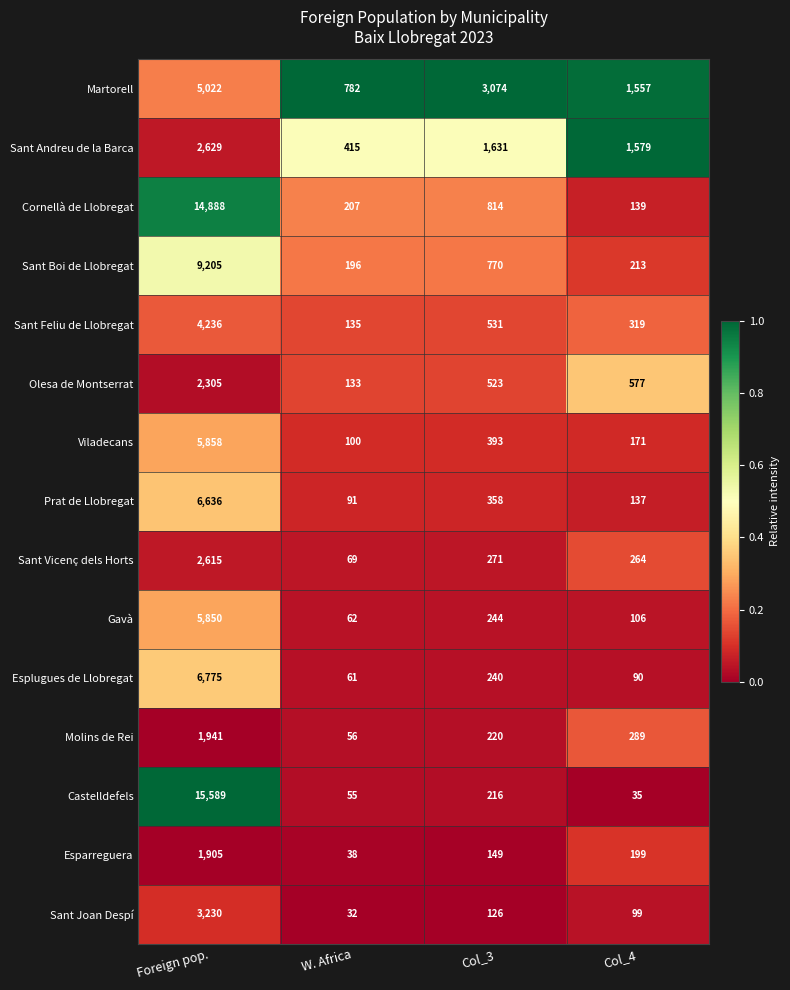

Where does the Martorell series first go above 3074?

Foreign pop.